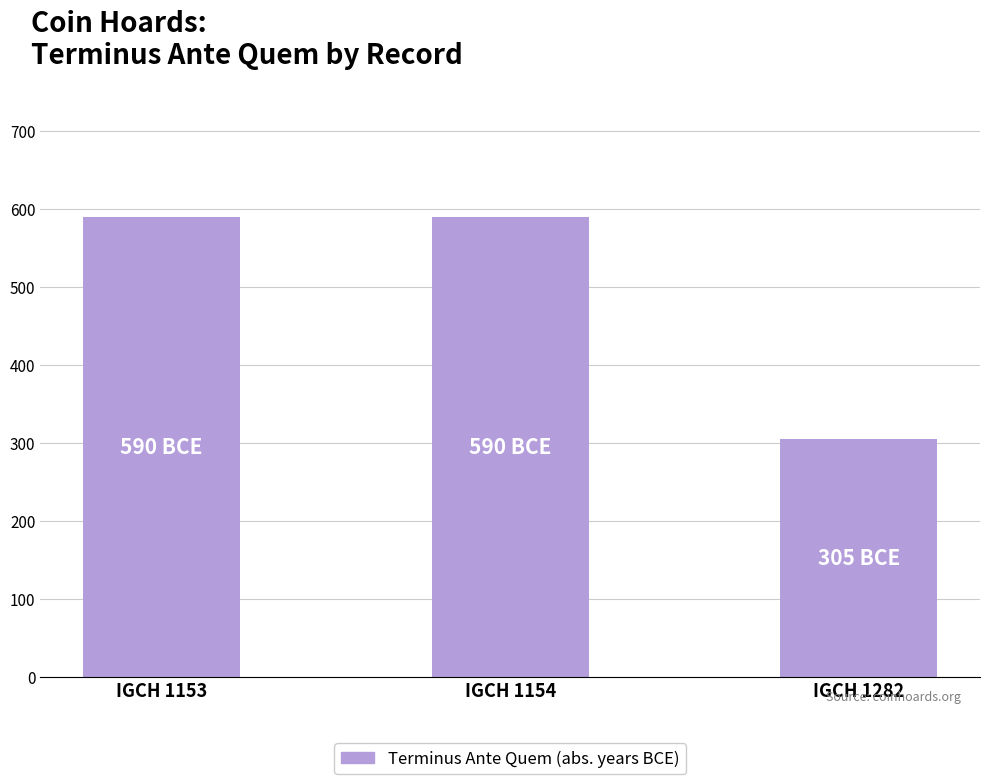

What is the sum of the values at IGCH 1153 and IGCH 1154?

1180